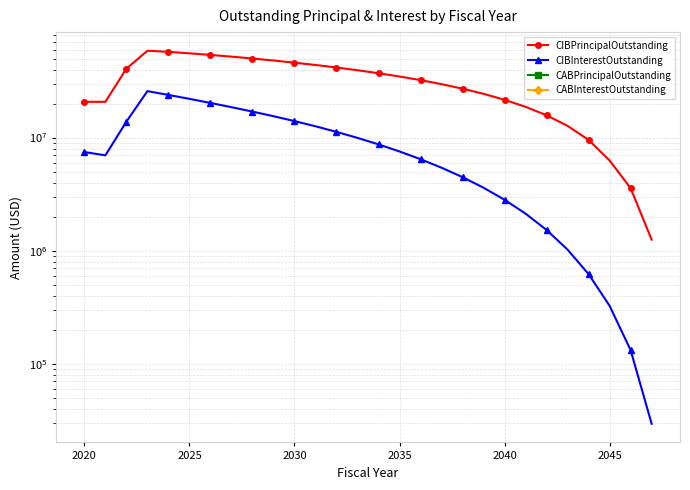

List the series in order of their peak value, lowest first.

CABPrincipalOutstanding, CABInterestOutstanding, CIBInterestOutstanding, CIBPrincipalOutstanding